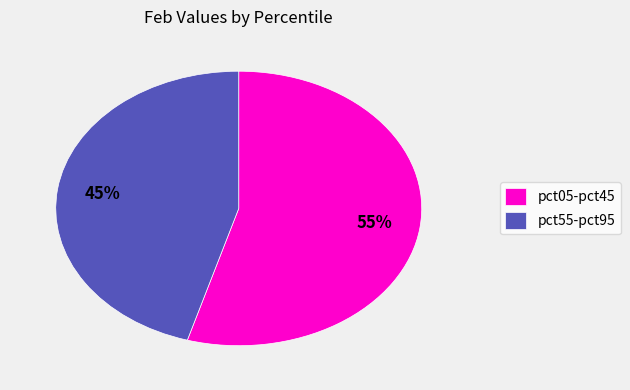

Is the sum of pct05-pct45 and pct55-pct95 greater than half?

Yes